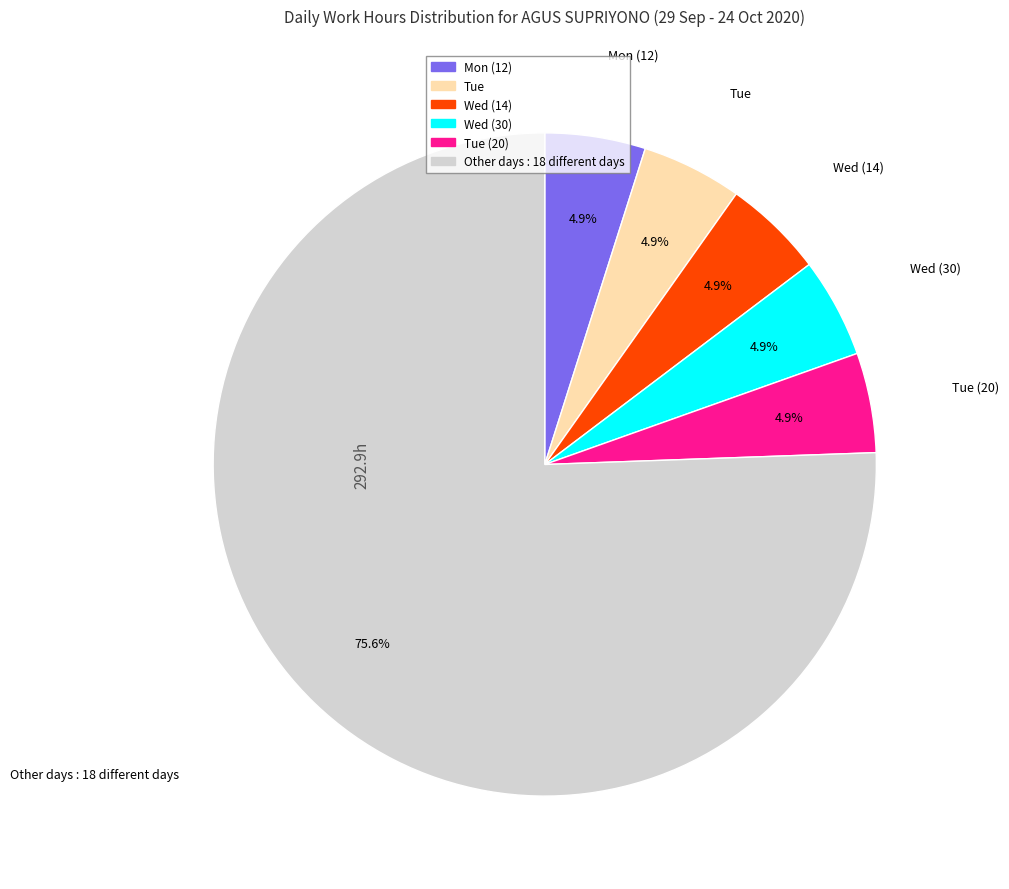

Is there a majority slice in this chart?

Yes